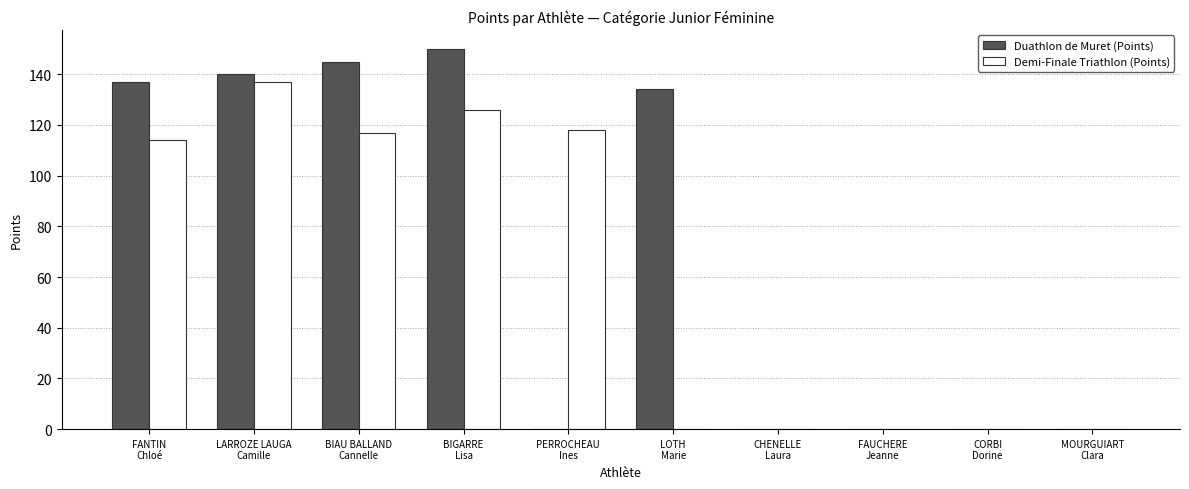

True or false: Duathlon de Muret (Points) has a value of 84 at BIAU BALLAND
Cannelle.

False